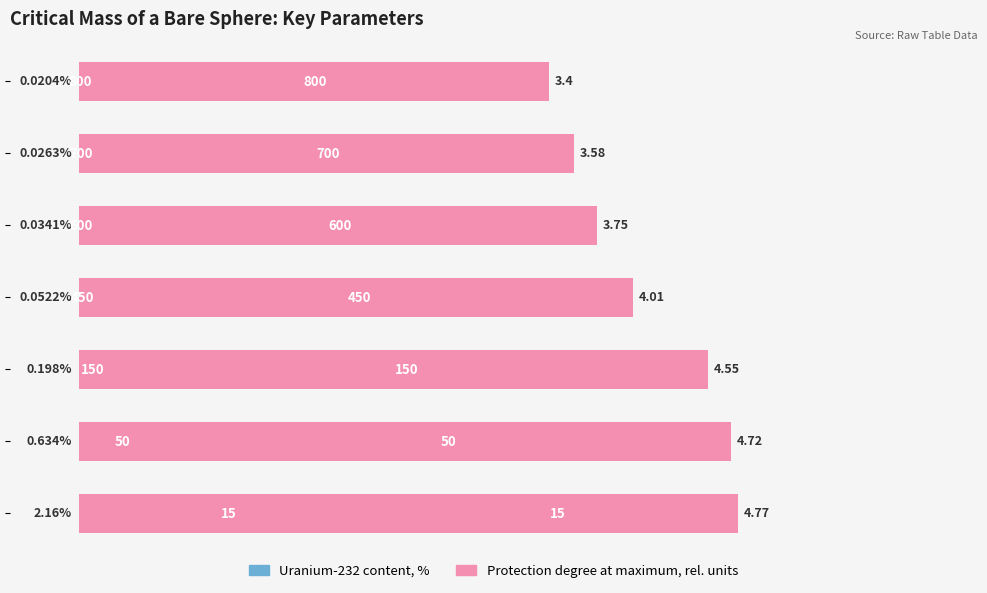

Does the chart contain stacked bars?

No